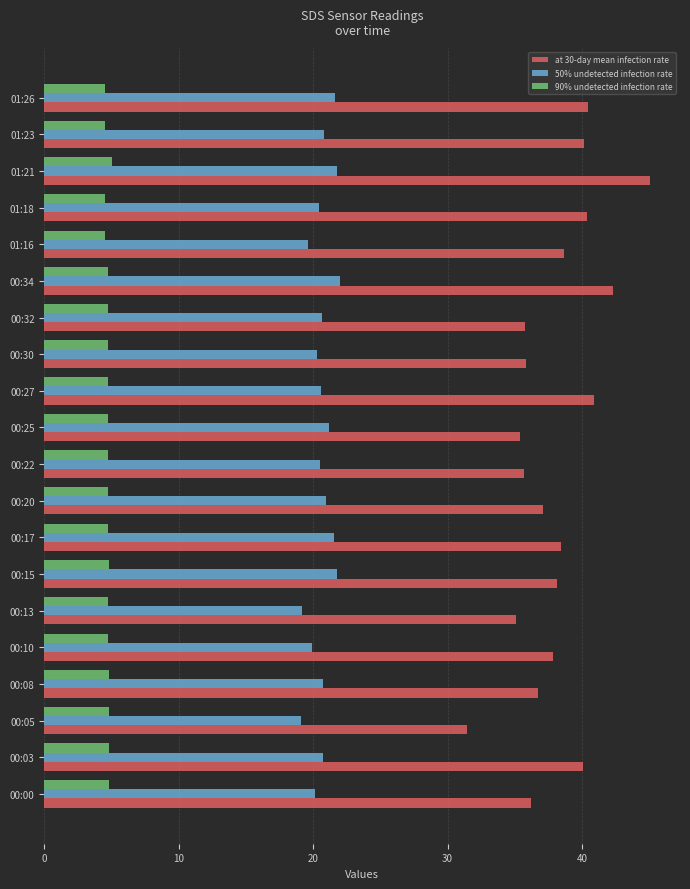

What is the minimum value shown in the chart?

4.5